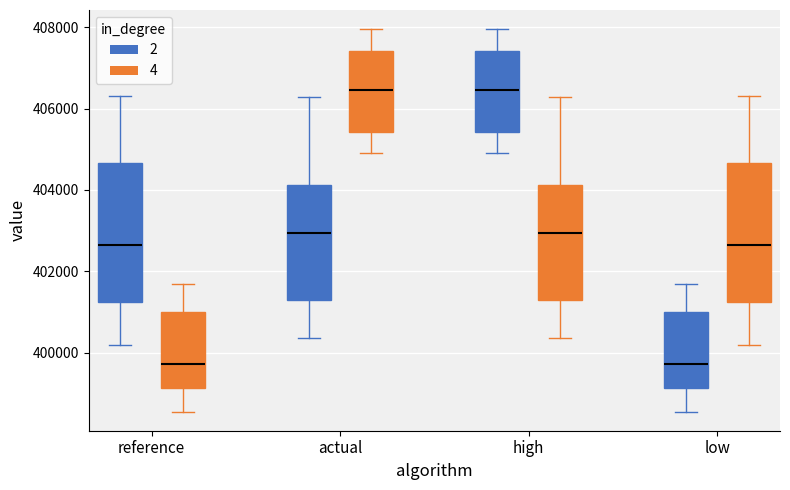

Where does the lower whisker of the box for high (2) end on the y-axis? The values are not printed on the chart, so give them approximately, as read against the axis.

405000